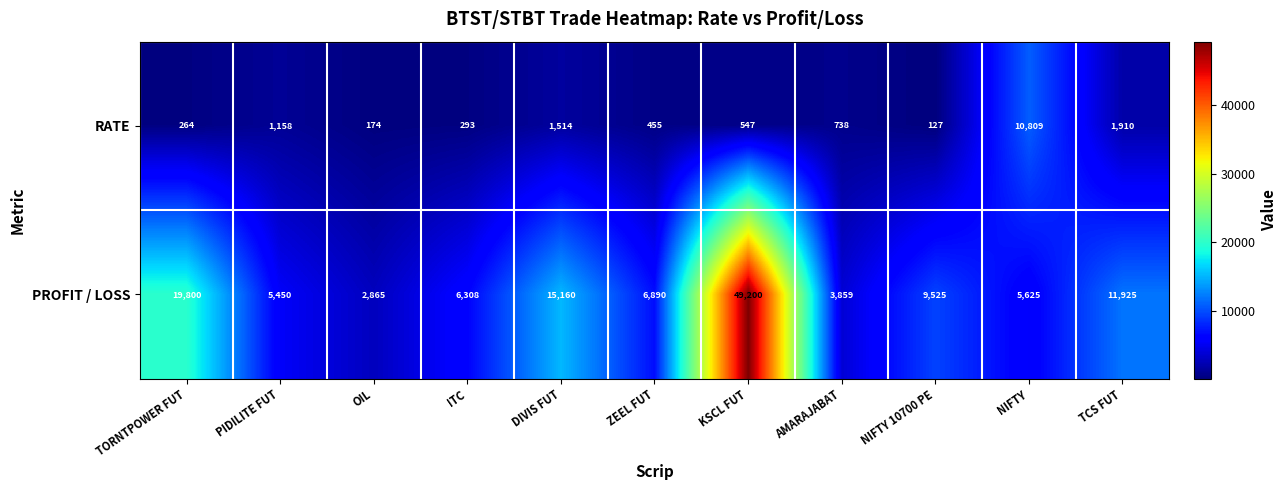

Rank the series by their maximum value, from lowest to highest.

RATE, PROFIT / LOSS